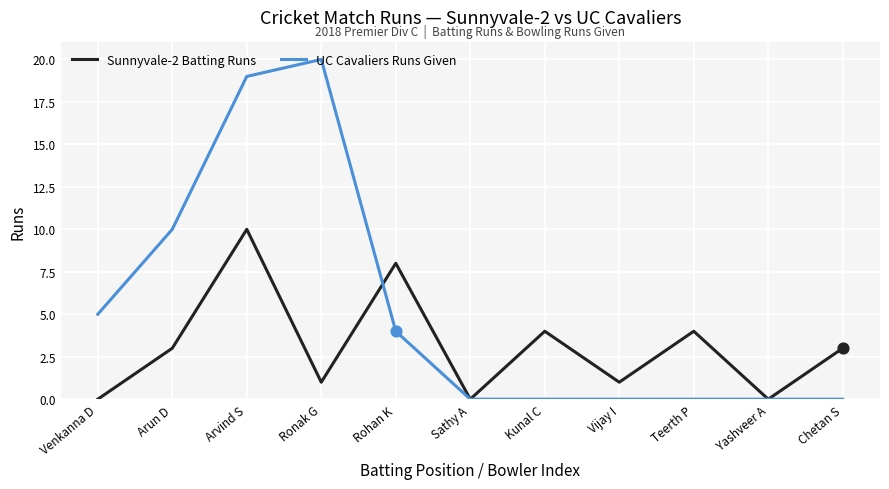

What is the spread (max minus min) of values at Chetan S?

3